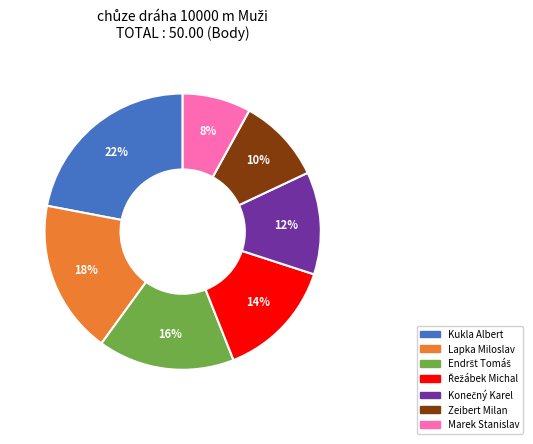

Does Kukla Albert represent more than half of the total?

No